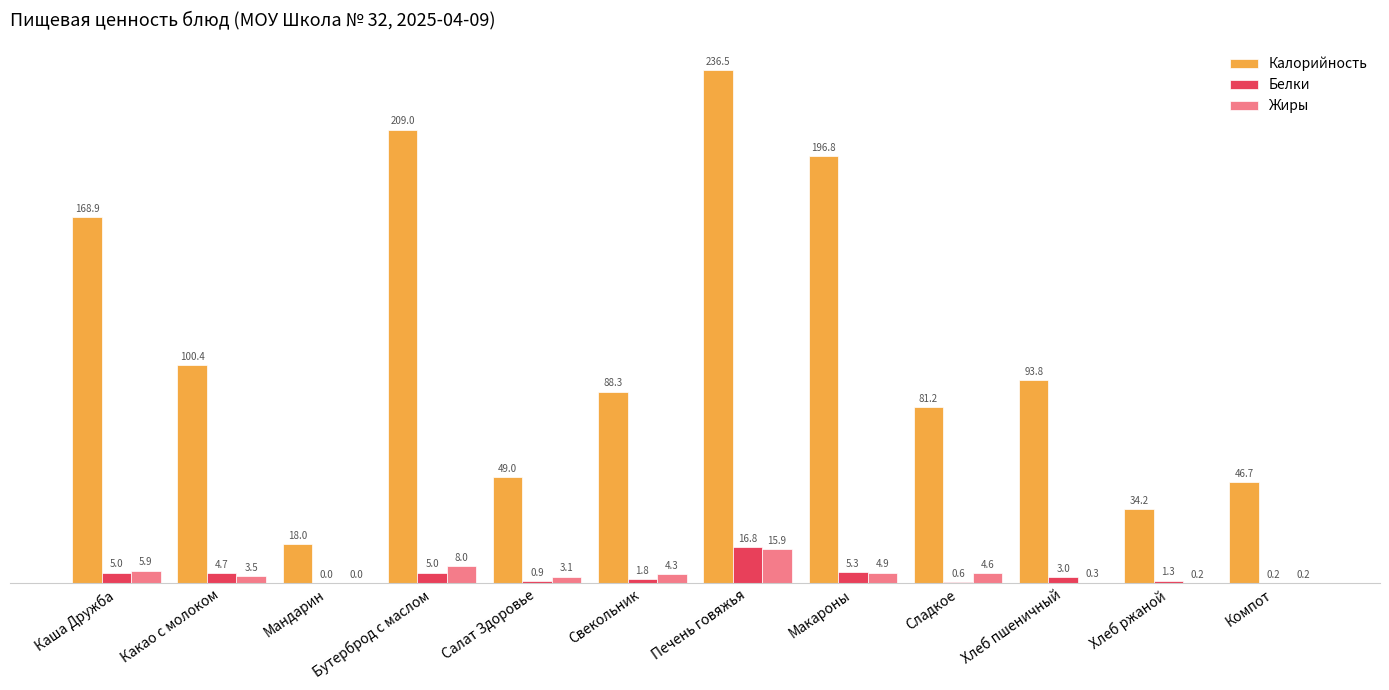

Which label corresponds to the largest value in the chart?

Печень говяжья